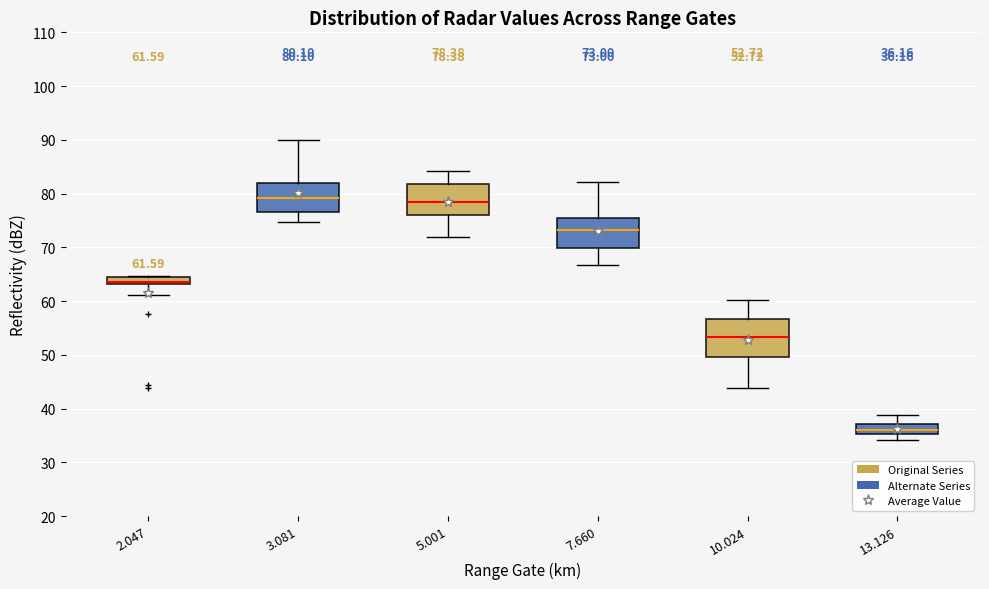

Which box is the tallest, from its lower edge to its upper edge?

10.024